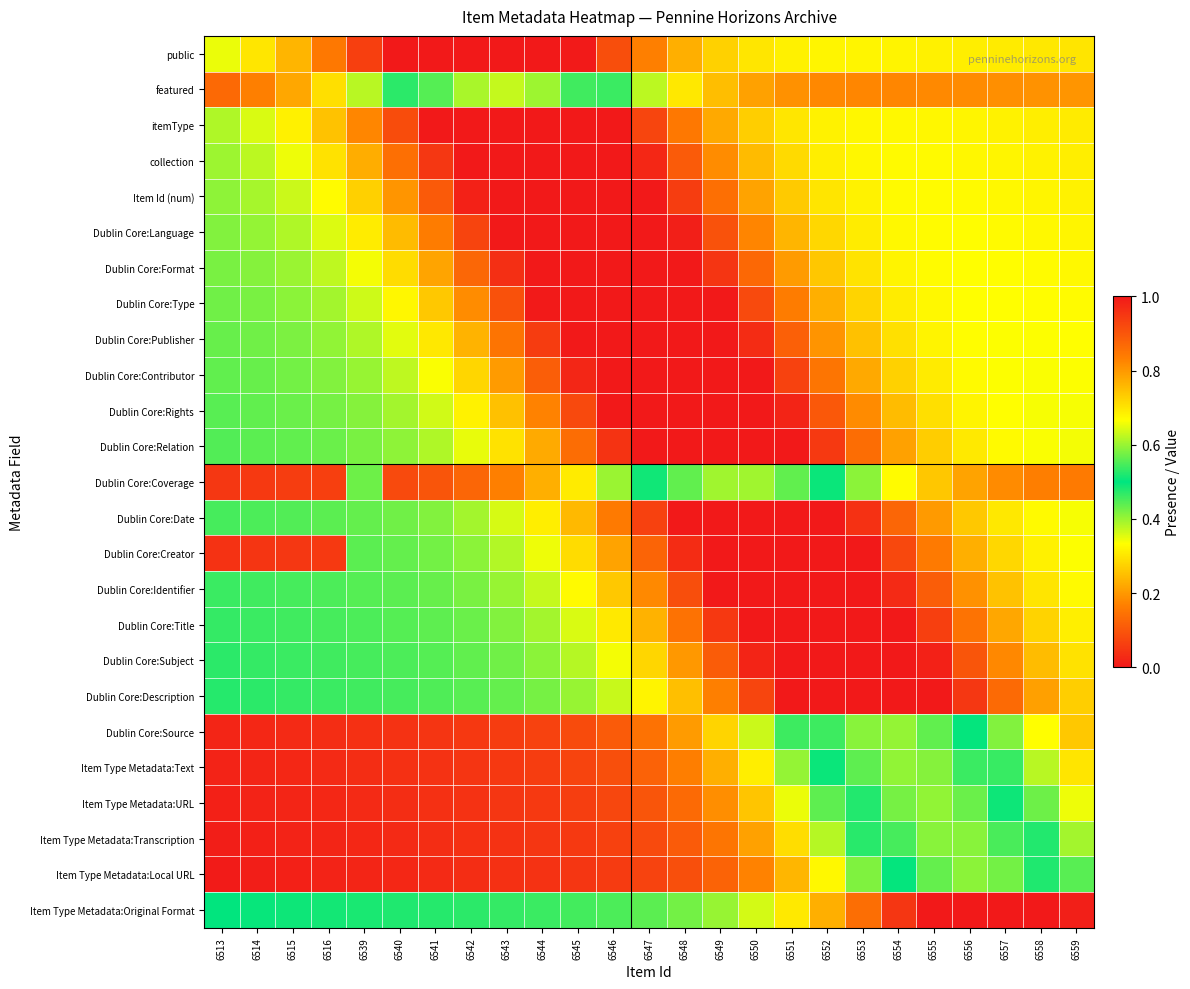

Which has a higher value, 6553 or 6555?

6555